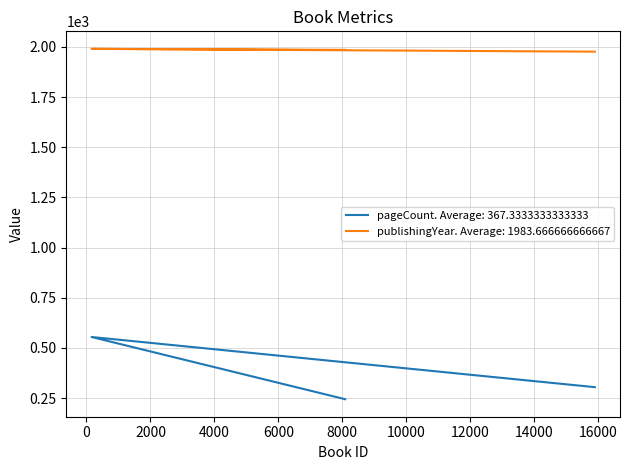

Does the chart have visible grid lines?

Yes